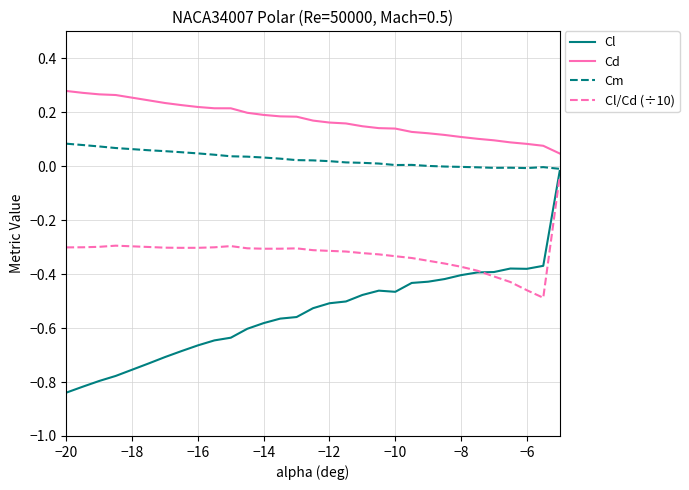

Rank the series by their average value, from highest to lowest.

Cd, Cm, Cl/Cd (÷10), Cl